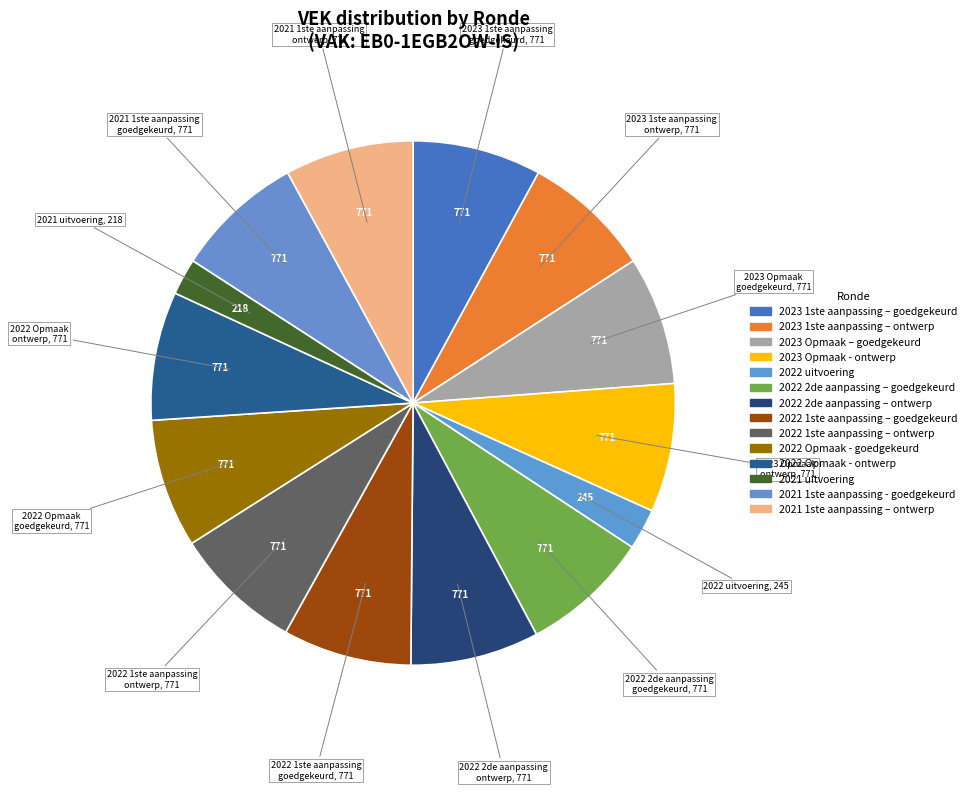

How many slices are in this pie chart?

14